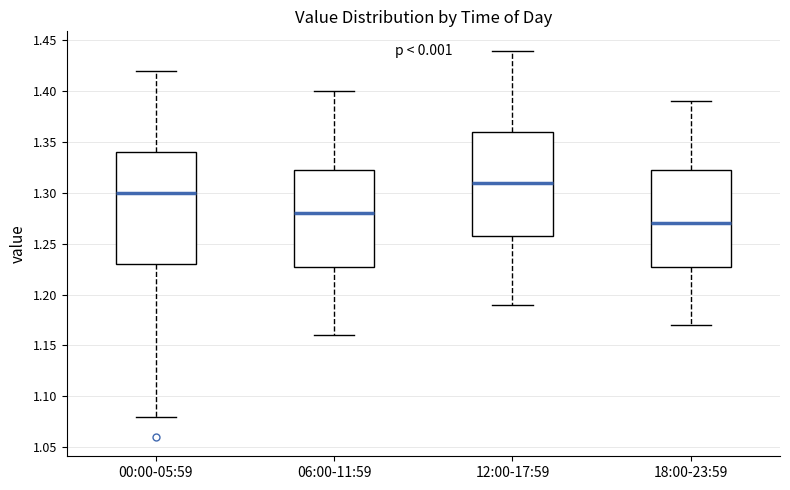

Reading left to right, transcribe this box plot: for each box, give where its median line is, the range the box spans, and where its two whiskers end, as read against the y-axis. The values are not printed on the chart, so give them approximately, as read against the axis.

00:00-05:59: median 1.300, box 1.230 to 1.340, whiskers 1.080 to 1.420
06:00-11:59: median 1.280, box 1.230 to 1.325, whiskers 1.160 to 1.400
12:00-17:59: median 1.310, box 1.260 to 1.360, whiskers 1.190 to 1.440
18:00-23:59: median 1.270, box 1.230 to 1.325, whiskers 1.170 to 1.390